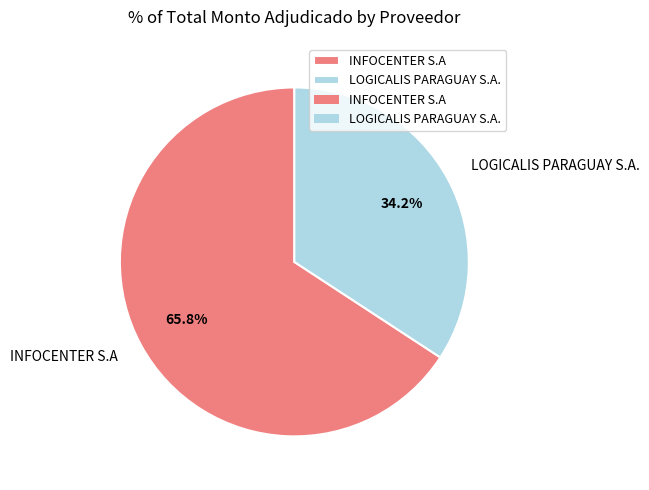

Count the number of slices in the pie.

2